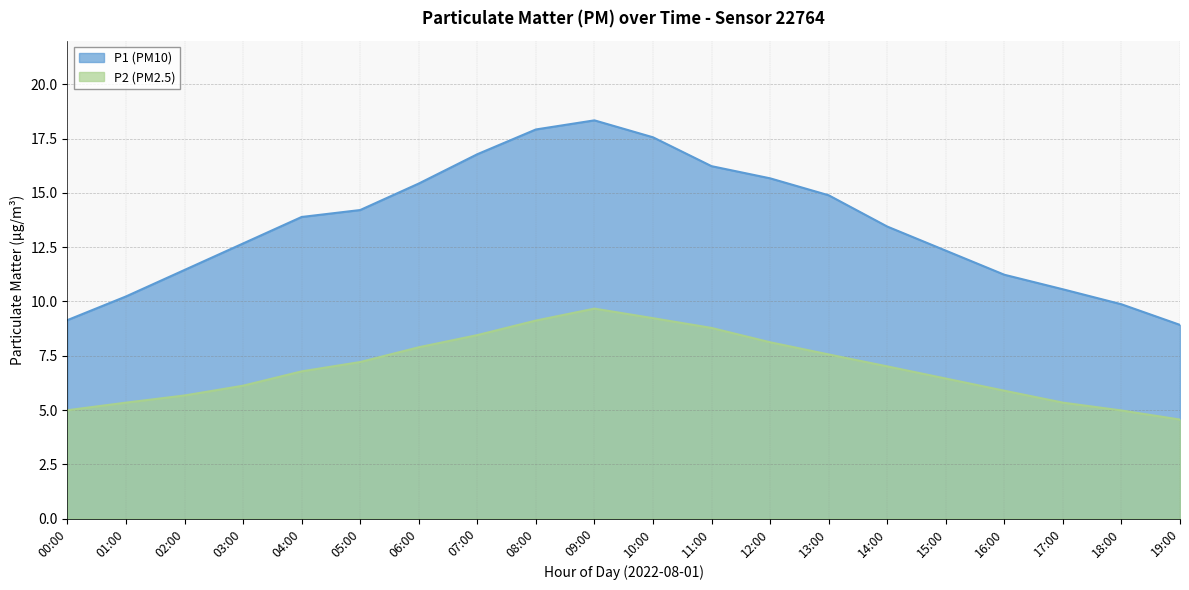

Reading left to right, transcribe all the data shown in this chart.

P1: 00:00=9.1	01:00=10.2	02:00=11.4	03:00=12.7	04:00=13.9	05:00=14.2	06:00=15.4	07:00=16.8	08:00=17.9	09:00=18.3	10:00=17.6	11:00=16.2	12:00=15.7	13:00=14.9	14:00=13.4	15:00=12.3	16:00=11.2	17:00=10.6	18:00=9.9	19:00=8.9
P2: 00:00=5.0	01:00=5.3	02:00=5.7	03:00=6.1	04:00=6.8	05:00=7.2	06:00=7.9	07:00=8.4	08:00=9.1	09:00=9.7	10:00=9.2	11:00=8.8	12:00=8.1	13:00=7.6	14:00=7.0	15:00=6.5	16:00=5.9	17:00=5.3	18:00=5.0	19:00=4.6